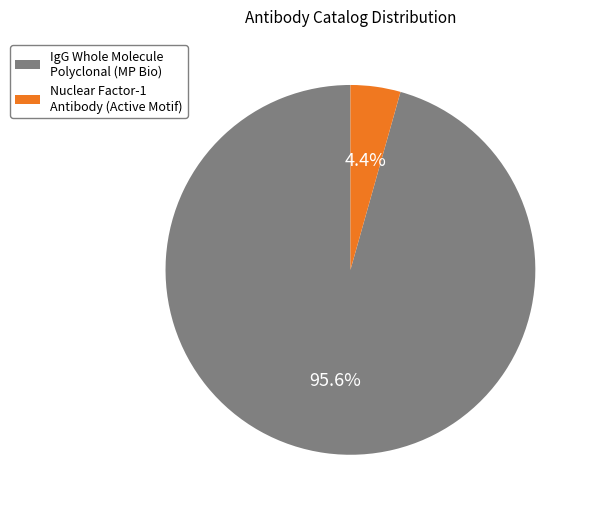

What is the largest slice in the pie chart?

IgG Whole Molecule Polyclonal (MP Bio)